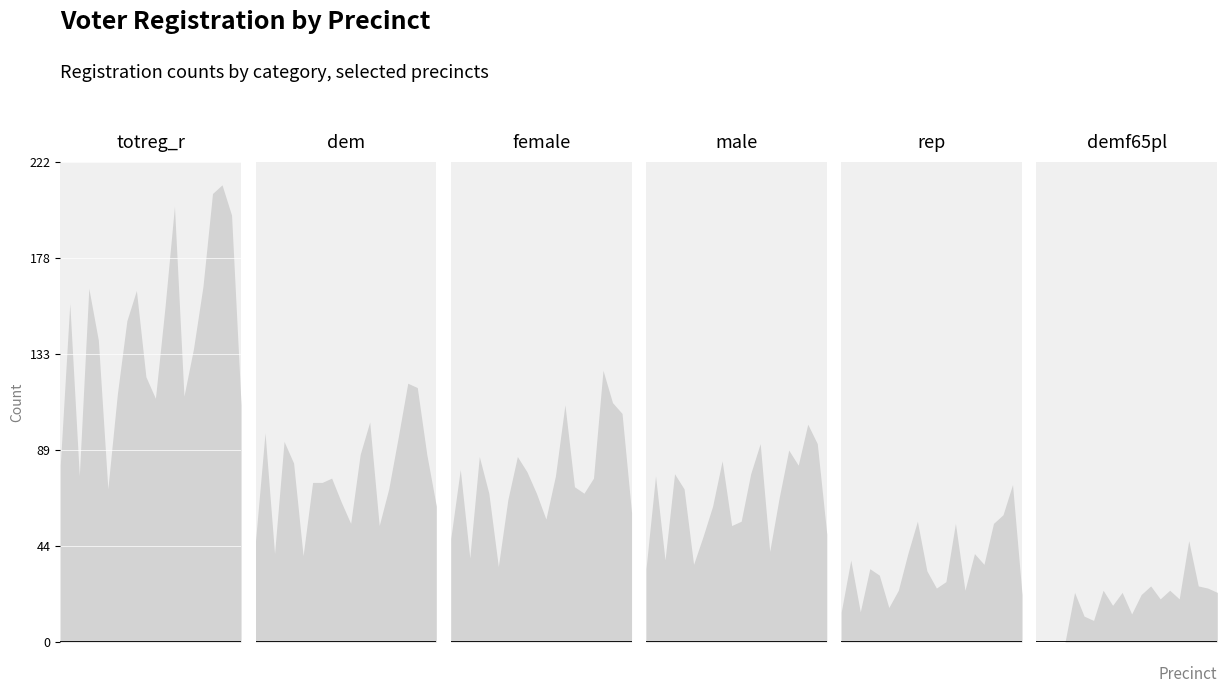

List the labels in order of totreg_r value, largest first.

1018, 1017, 1013, 1019, 1016, 1004, 1009, 1002, 1012, 1008, 1005, 1015, 1010, 1007, 1014, 1011, 1020, 1001, 1003, 1006